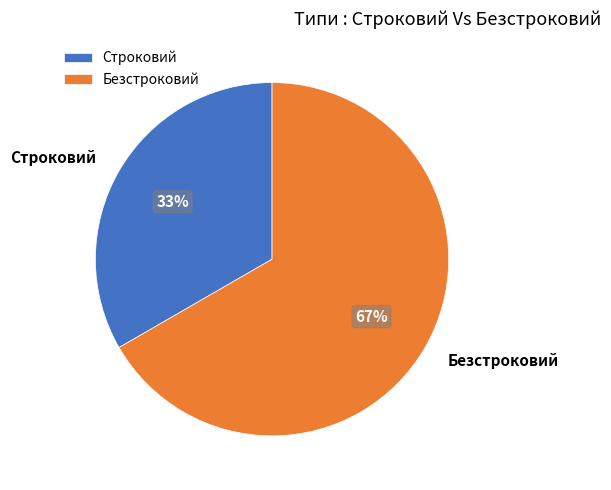

What is the largest slice in the pie chart?

Безстроковий